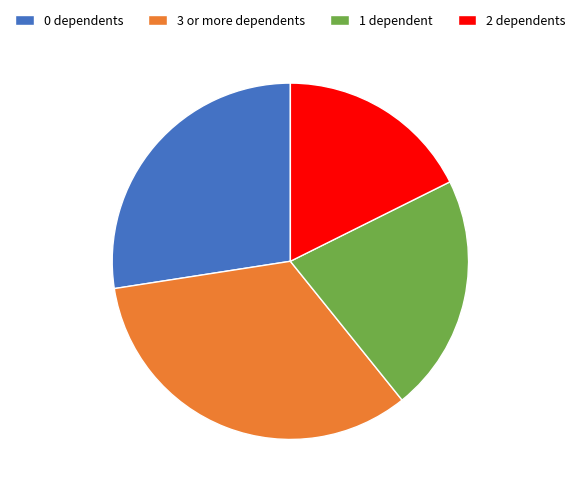

How many slices are in this pie chart?

4